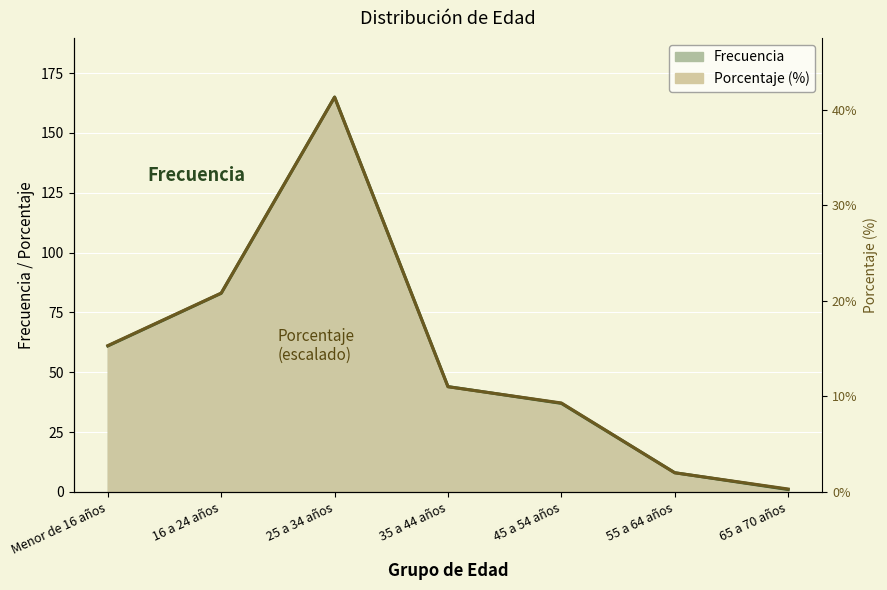

Reading left to right, extract all data points from this chart.

Frecuencia: Menor de 16 años=61.0	16 a 24 años=83.0	25 a 34 años=165.0	35 a 44 años=44.0	45 a 54 años=37.0	55 a 64 años=8.0	65 a 70 años=1.0
Porcentaje: Menor de 16 años=61.1	16 a 24 años=83.1	25 a 34 años=165.0	35 a 44 años=43.9	45 a 54 años=37.2	55 a 64 años=8.0	65 a 70 años=1.2